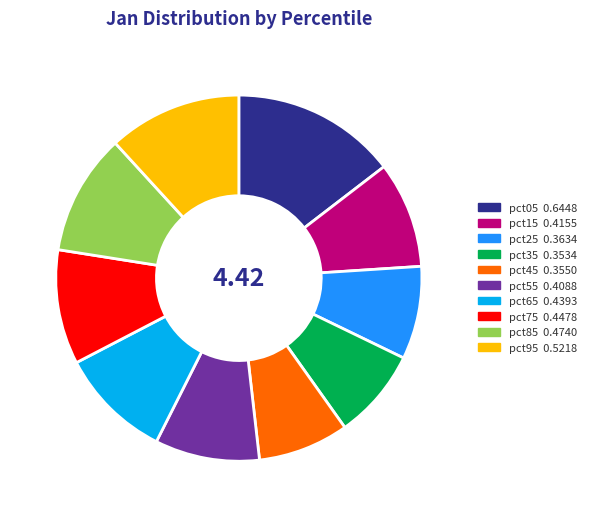

Which has a higher value, pct05 or pct35?

pct05